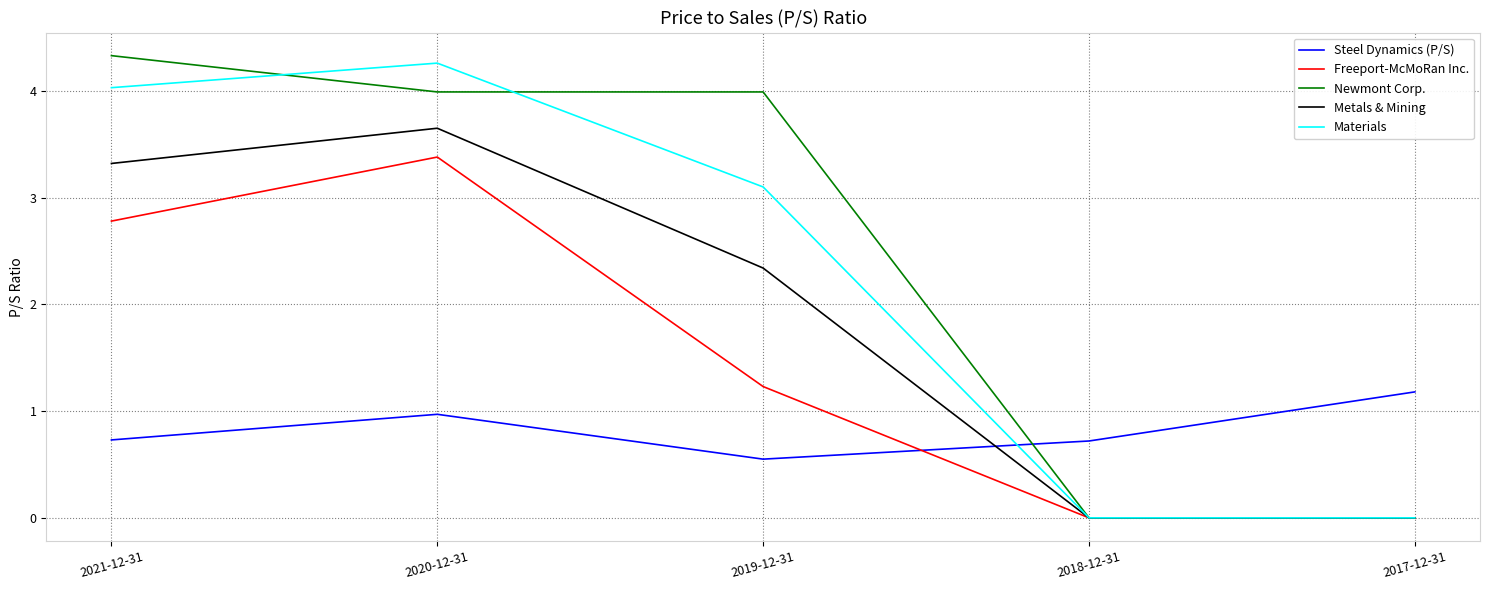

What position from the left is 2019-12-31?

3